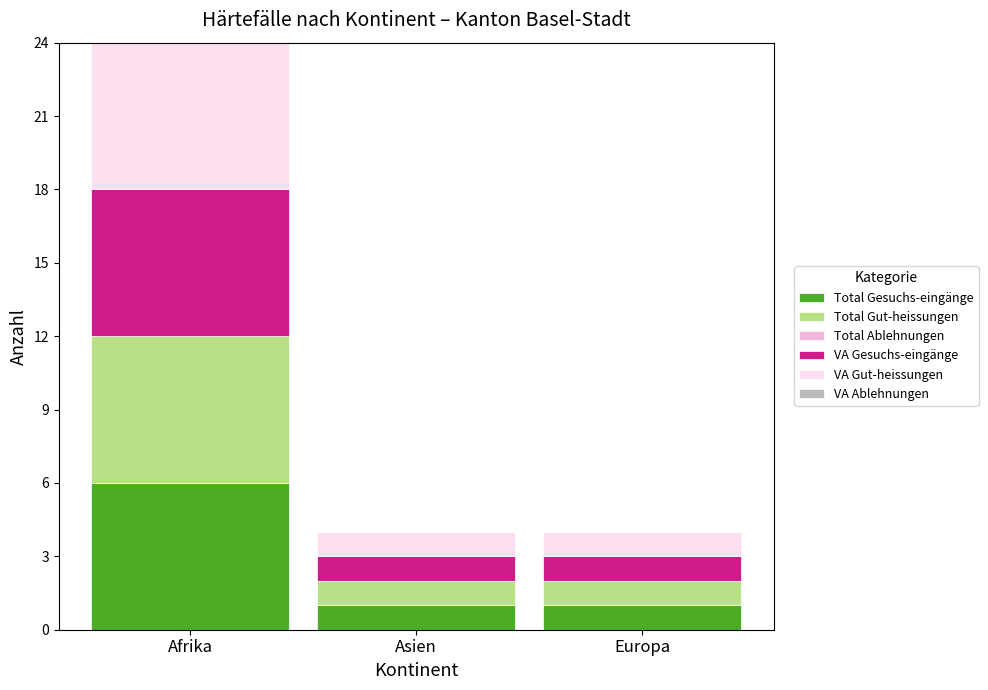

Which category has the highest value in the Total Gesuchs-eingänge series?

Afrika